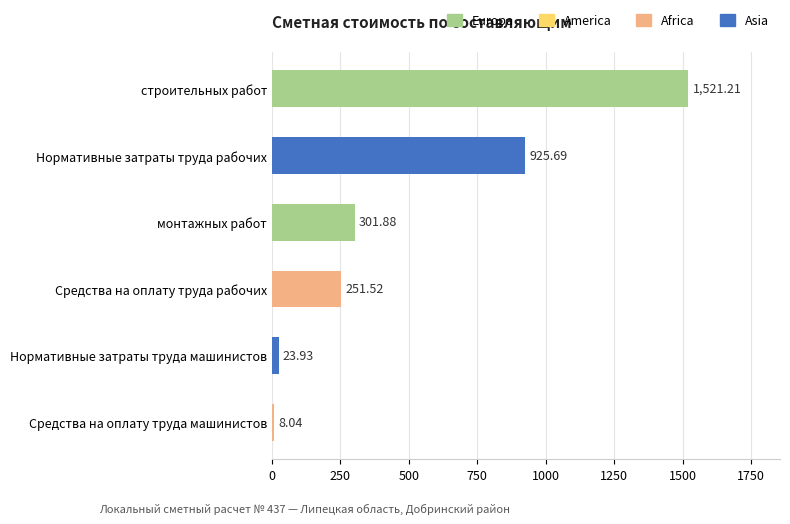

What is the greatest value displayed?

1521.2